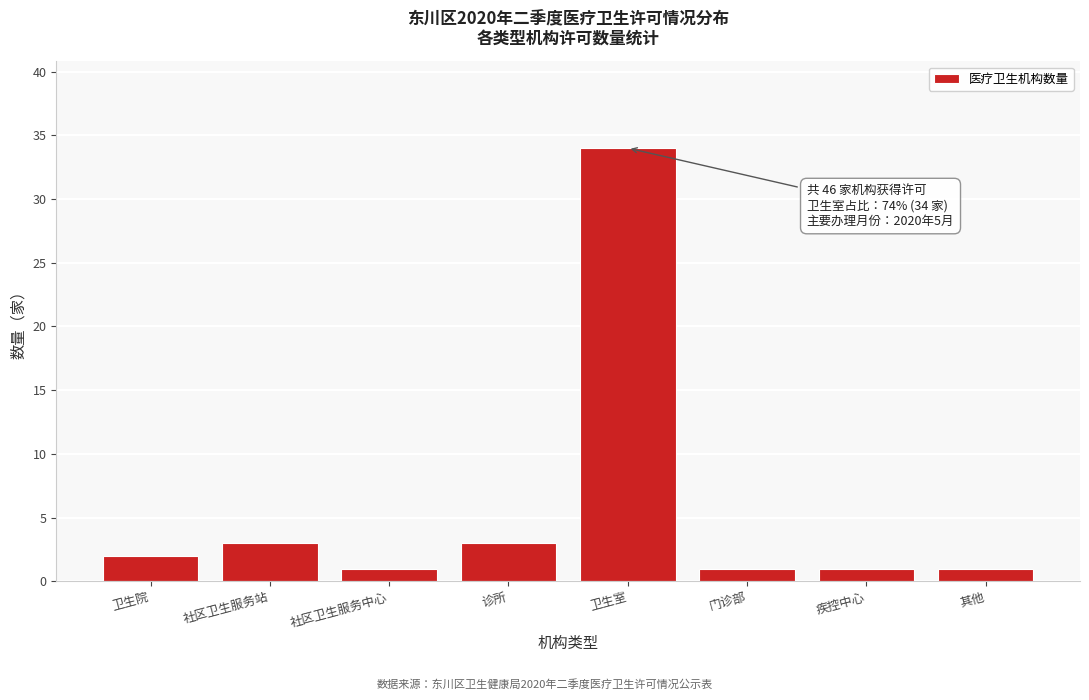

Reading left to right, list all the values displayed in this chart.

卫生院=2	社区卫生服务站=3	社区卫生服务中心=1	诊所=3	卫生室=34	门诊部=1	疾控中心=1	其他=1